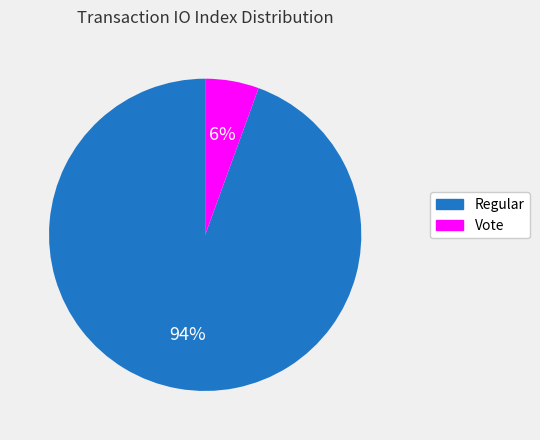

To the nearest percent, what percentage of the pie is Regular?

94%